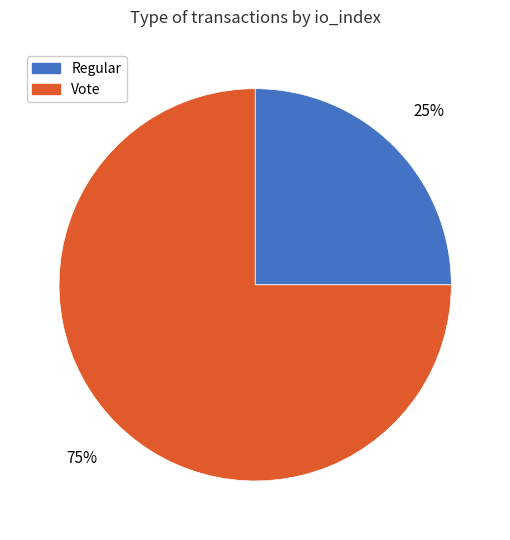

Is the sum of Regular and Vote greater than half?

Yes